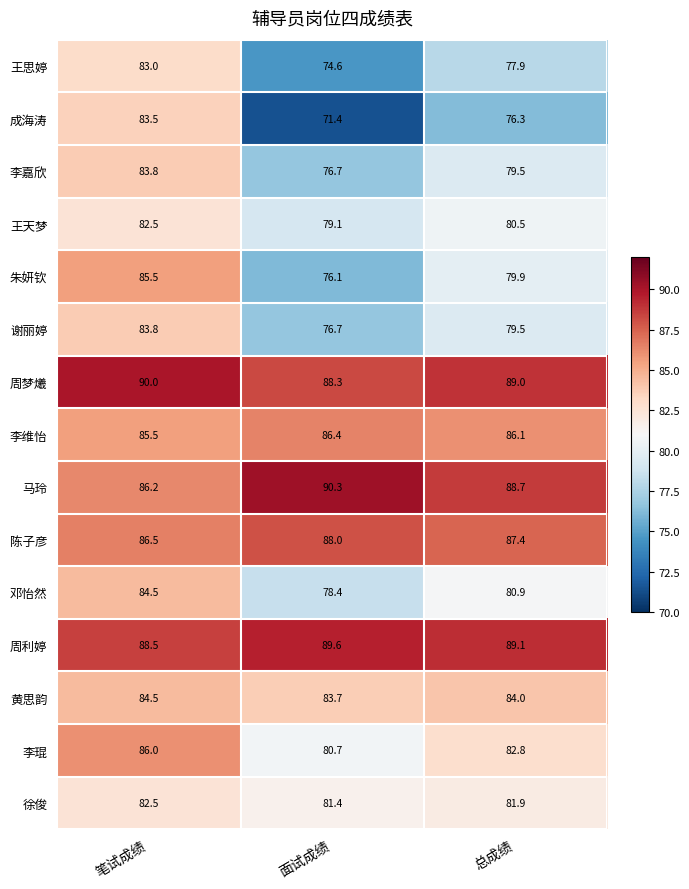

What is the average value of the 李嘉欣 series?

80.0